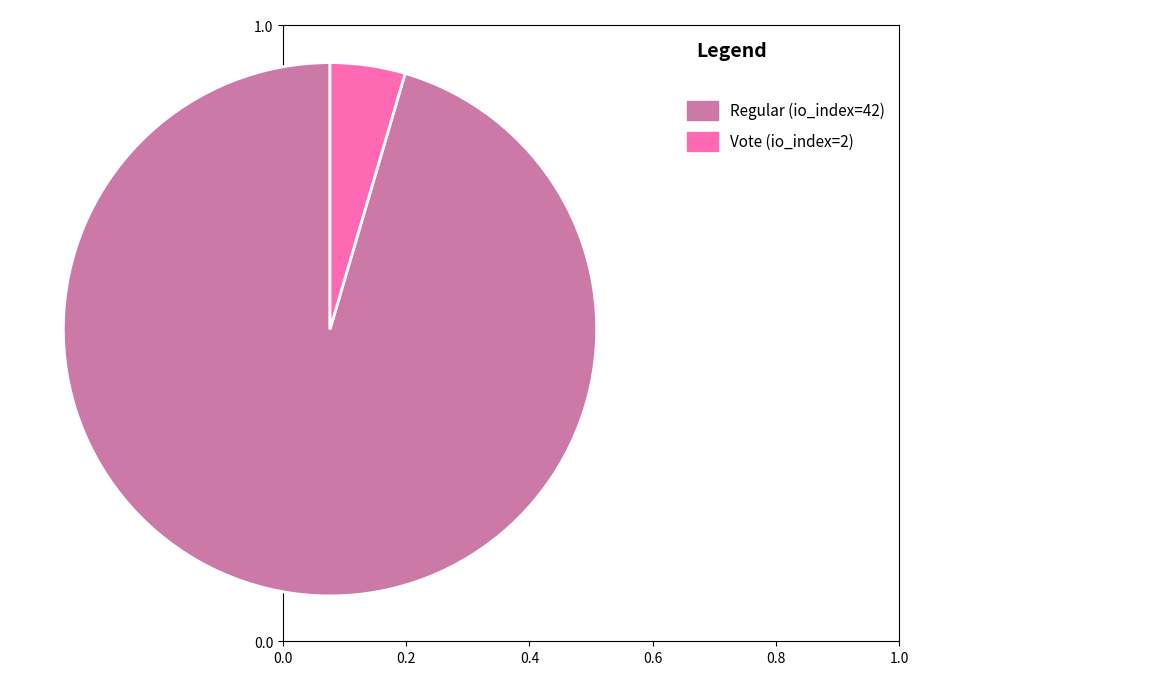

Does any single category account for the majority?

Yes